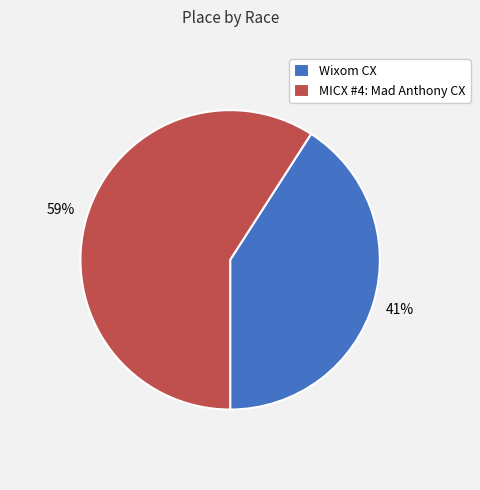

What is the smallest slice in the pie chart?

Wixom CX